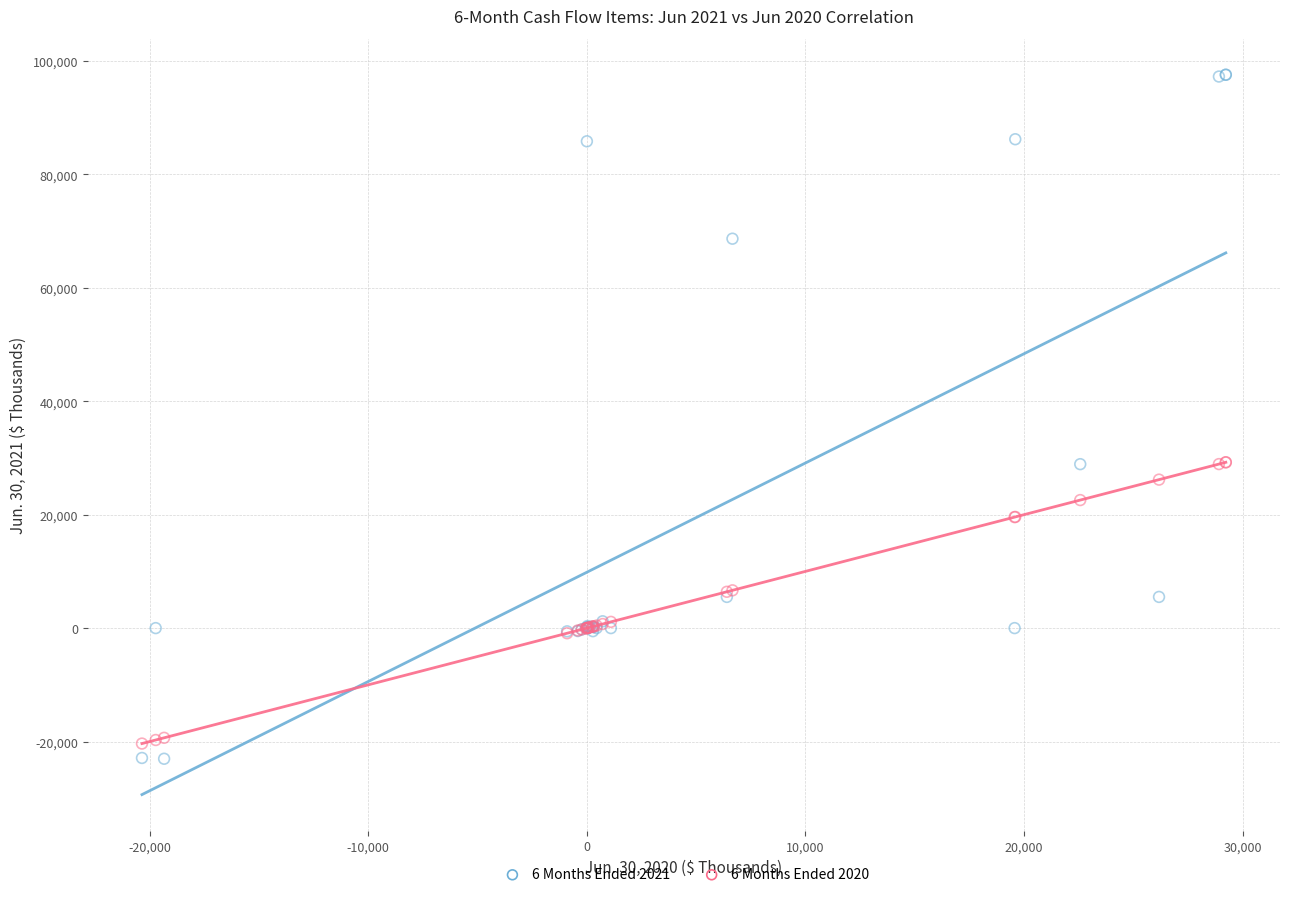

Which series reaches the maximum Y coordinate?

6 Months Ended 2021